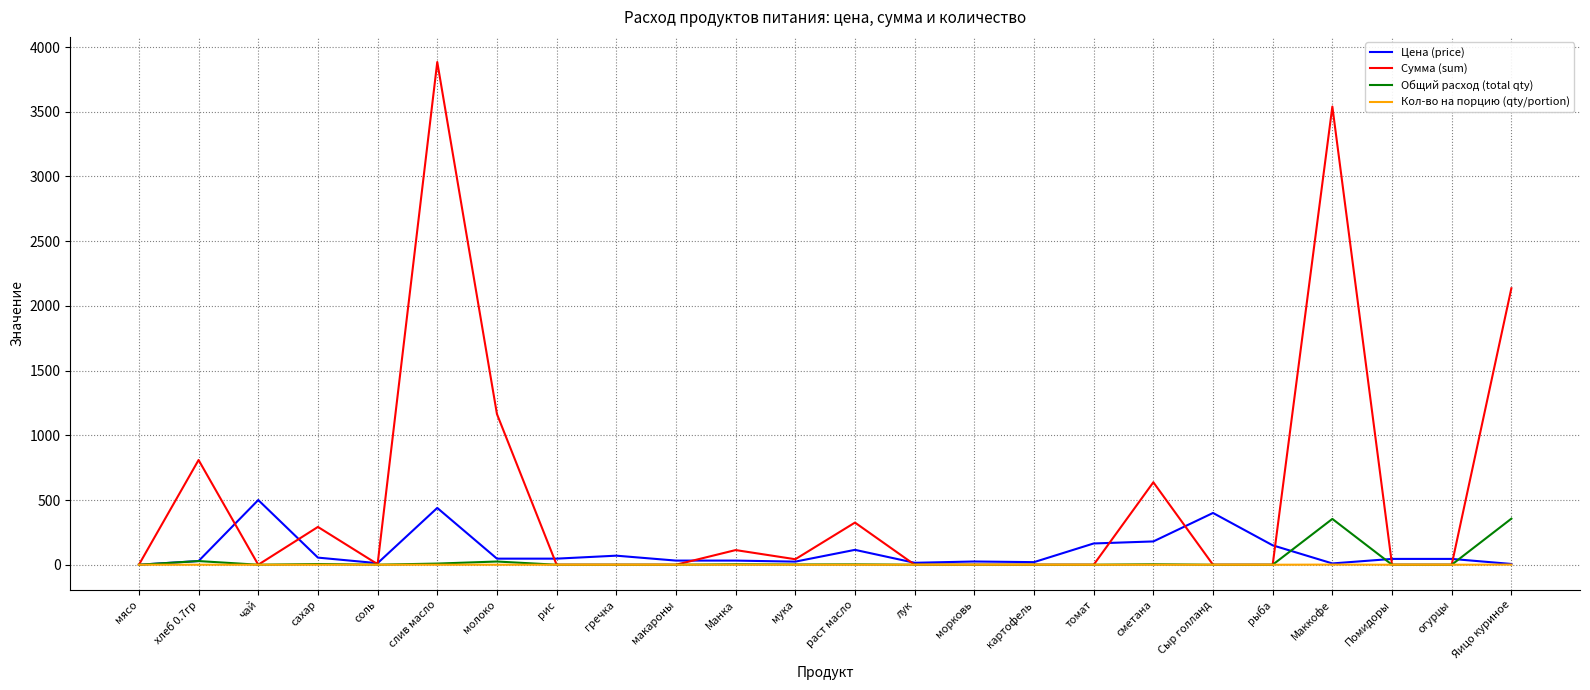

At which category does the chart reach its peak across all series?

слив масло